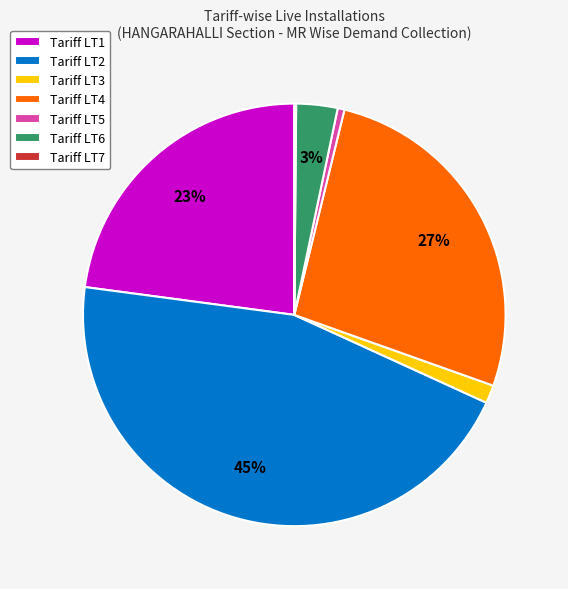

Is there a majority slice in this chart?

No